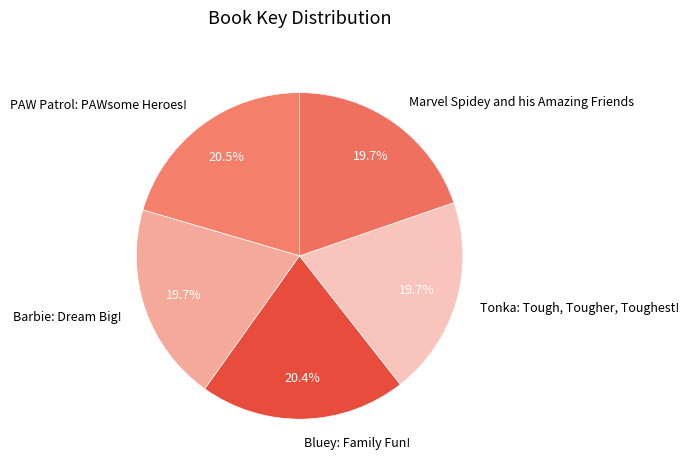

To the nearest percent, what percentage of the pie is Tonka: Tough, Tougher, Toughest!?

20%